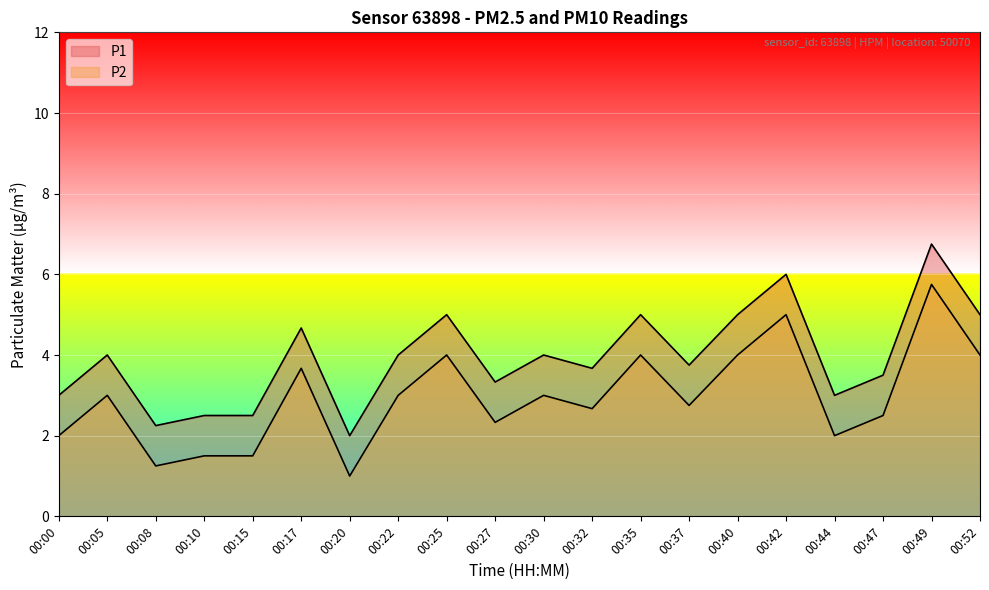

What is the difference between the P1 values at 00:25 and 00:44?

2.0